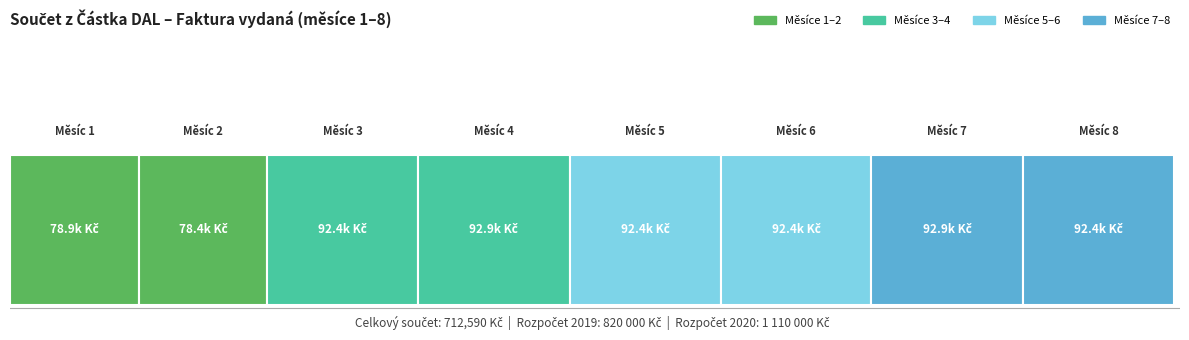

True or false: the data shows 38445.0 at 3.

False